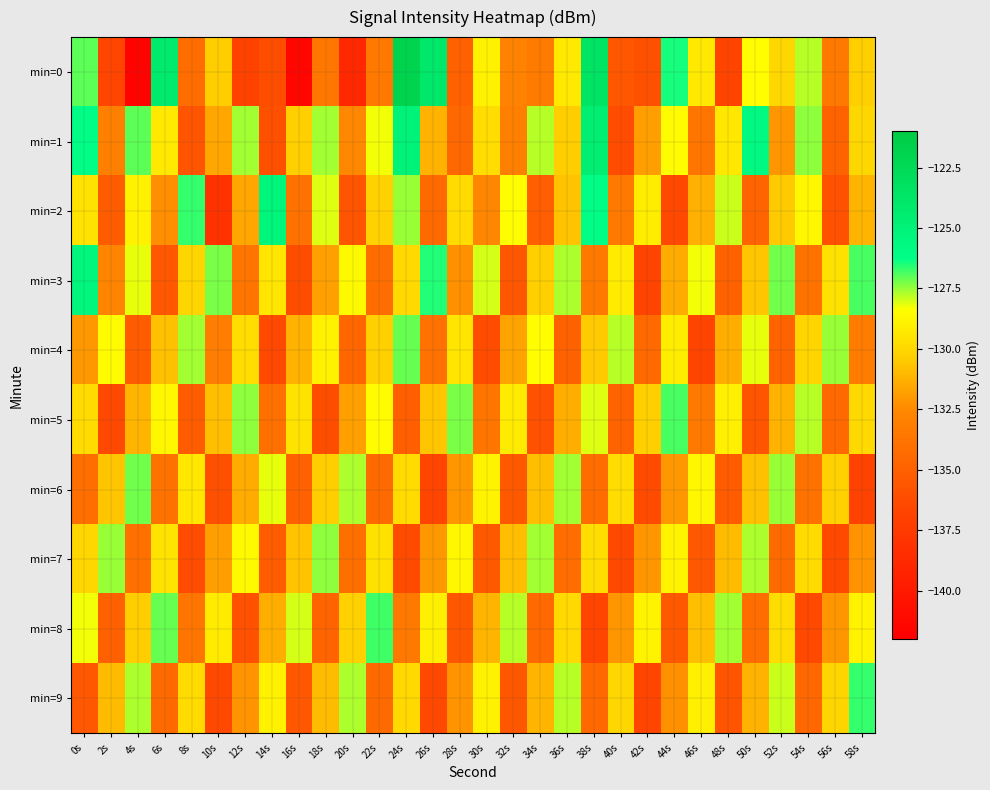

Reading left to right, list all the values displayed in this chart.

min=0: 0s=-127.1	2s=-136.6	4s=-141.7	6s=-124.2	8s=-134.1	10s=-130.4	12s=-136.9	14s=-136.1	16s=-141.5	18s=-133.6	20s=-138.8	22s=-133.5	24s=-122.0	26s=-124.0	28s=-135.0	30s=-128.9	32s=-132.9	34s=-133.3	36s=-129.3	38s=-123.5	40s=-135.6	42s=-135.9	44s=-126.5	46s=-129.3	48s=-136.7	50s=-128.4	52s=-130.0	54s=-127.8	56s=-133.6	58s=-130.3
min=1: 0s=-126.2	2s=-133.0	4s=-127.1	6s=-129.2	8s=-135.7	10s=-131.6	12s=-127.6	14s=-136.0	16s=-130.3	18s=-127.6	20s=-132.5	22s=-128.3	24s=-125.1	26s=-131.2	28s=-134.5	30s=-129.7	32s=-133.1	34s=-127.8	36s=-130.4	38s=-124.6	40s=-136.2	42s=-131.9	44s=-128.5	46s=-133.7	48s=-129.3	50s=-125.8	52s=-132.1	54s=-127.4	56s=-134.8	58s=-130.0
min=2: 0s=-129.5	2s=-135.2	4s=-128.9	6s=-132.4	8s=-126.7	10s=-138.1	12s=-131.6	14s=-125.3	16s=-133.9	18s=-128.1	20s=-135.7	22s=-130.2	24s=-127.5	26s=-134.3	28s=-129.8	30s=-132.6	32s=-128.4	34s=-135.1	36s=-130.7	38s=-126.2	40s=-133.5	42s=-129.1	44s=-136.4	46s=-131.3	48s=-127.9	50s=-134.7	52s=-130.5	54s=-128.7	56s=-135.9	58s=-131.1
min=3: 0s=-125.4	2s=-132.8	4s=-128.2	6s=-135.5	8s=-130.1	10s=-127.3	12s=-133.7	14s=-129.4	16s=-136.1	18s=-131.8	20s=-128.6	22s=-134.2	24s=-129.9	26s=-126.5	28s=-132.3	30s=-128.0	32s=-135.6	34s=-130.3	36s=-127.7	38s=-133.4	40s=-129.2	42s=-136.8	44s=-131.5	46s=-128.3	48s=-134.9	50s=-130.6	52s=-127.2	54s=-133.8	56s=-129.6	58s=-126.9
min=4: 0s=-132.0	2s=-128.5	4s=-135.3	6s=-130.8	8s=-127.6	10s=-133.2	12s=-129.7	14s=-136.5	16s=-131.2	18s=-128.9	20s=-134.6	22s=-130.3	24s=-127.1	26s=-133.9	28s=-129.4	30s=-136.2	32s=-131.7	34s=-128.4	36s=-135.0	38s=-130.5	40s=-127.8	42s=-134.4	44s=-129.1	46s=-136.7	48s=-131.4	50s=-128.2	52s=-134.8	54s=-130.1	56s=-127.5	58s=-133.3
min=5: 0s=-129.8	2s=-136.4	4s=-131.1	6s=-128.7	8s=-135.2	10s=-130.9	12s=-127.4	14s=-134.0	16s=-129.5	18s=-136.1	20s=-131.8	22s=-128.5	24s=-135.1	26s=-130.6	28s=-127.3	30s=-133.7	32s=-129.2	34s=-135.9	36s=-131.4	38s=-128.1	40s=-134.8	42s=-130.3	44s=-126.9	46s=-133.5	48s=-129.0	50s=-135.7	52s=-131.2	54s=-127.8	56s=-134.4	58s=-129.9
min=6: 0s=-134.1	2s=-130.6	4s=-127.2	6s=-133.8	8s=-129.3	10s=-136.0	12s=-131.5	14s=-128.2	16s=-134.9	18s=-130.4	20s=-127.7	22s=-134.3	24s=-129.8	26s=-136.6	28s=-132.1	30s=-128.8	32s=-135.4	34s=-130.9	36s=-127.6	38s=-134.2	40s=-129.7	42s=-136.3	44s=-132.0	46s=-128.7	48s=-135.3	50s=-130.8	52s=-127.5	54s=-133.9	56s=-130.2	58s=-136.9
min=7: 0s=-130.0	2s=-127.5	4s=-134.0	6s=-129.5	8s=-136.2	10s=-131.9	12s=-128.6	14s=-135.2	16s=-130.7	18s=-127.4	20s=-134.1	22s=-129.6	24s=-136.3	26s=-132.0	28s=-128.7	30s=-135.4	32s=-130.9	34s=-127.6	36s=-134.2	38s=-129.7	40s=-136.4	42s=-132.1	44s=-128.8	46s=-135.5	48s=-131.0	50s=-127.7	52s=-134.3	54s=-129.8	56s=-136.5	58s=-132.2
min=8: 0s=-128.3	2s=-134.9	4s=-130.4	6s=-127.1	8s=-133.7	10s=-129.2	12s=-135.9	14s=-131.4	16s=-128.0	18s=-134.7	20s=-130.2	22s=-126.8	24s=-133.5	26s=-129.0	28s=-135.6	30s=-131.1	32s=-127.8	34s=-134.4	36s=-129.9	38s=-136.6	40s=-132.1	42s=-128.8	44s=-135.4	46s=-130.9	48s=-127.6	50s=-134.2	52s=-129.7	54s=-136.4	56s=-132.1	58s=-128.8
min=9: 0s=-135.5	2s=-131.0	4s=-127.7	6s=-134.3	8s=-129.8	10s=-136.5	12s=-132.2	14s=-128.9	16s=-135.5	18s=-131.0	20s=-127.7	22s=-134.3	24s=-129.9	26s=-136.5	28s=-132.2	30s=-128.9	32s=-135.6	34s=-131.1	36s=-127.8	38s=-134.4	40s=-130.0	42s=-136.6	44s=-132.3	46s=-129.0	48s=-135.7	50s=-131.2	52s=-127.9	54s=-134.5	56s=-130.1	58s=-126.7